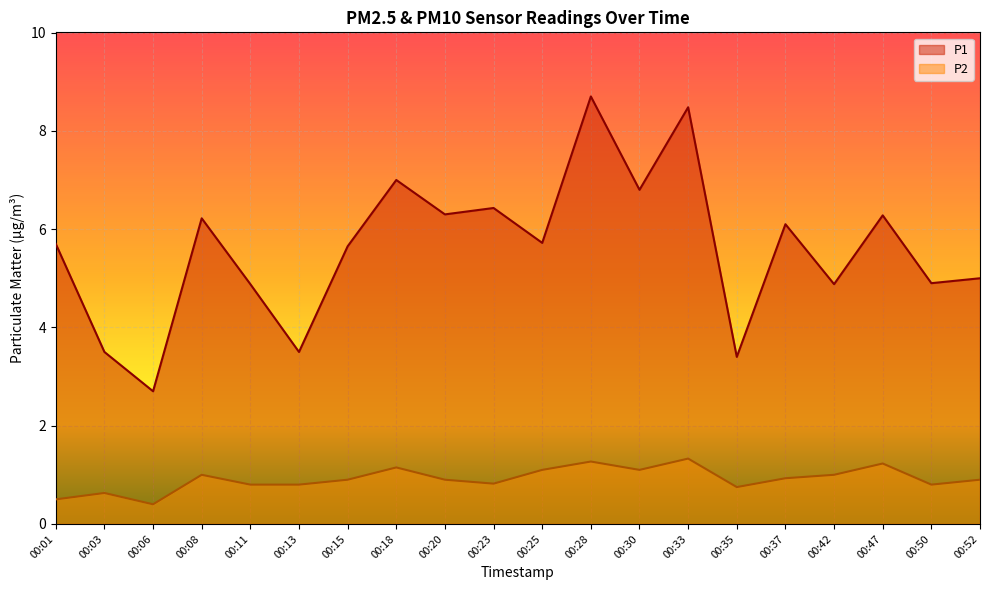

Is the value of P1 at 00:20 greater than the value of P2 at 00:01?

Yes